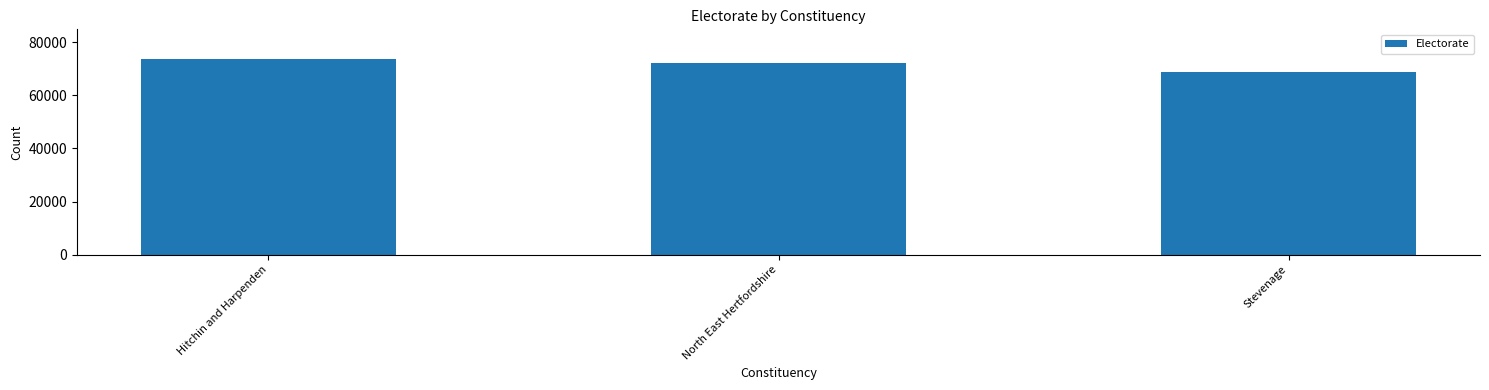

What is the difference between the second highest and minimum values?

3263